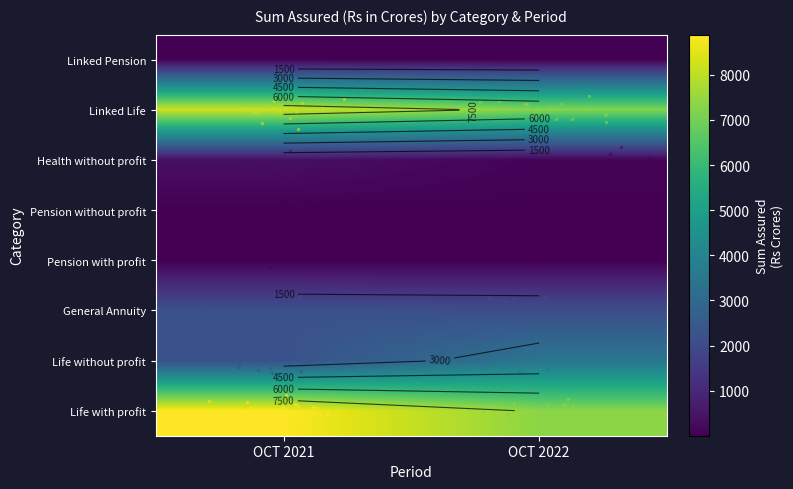

How many values in the Pension without profit series are below 12?

1